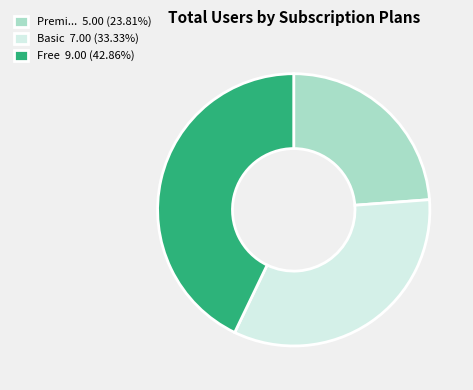

Approximately how many times larger is the value at Premi... 5.00 (23.81%) compared to Basic 7.00 (33.33%)?

0.7